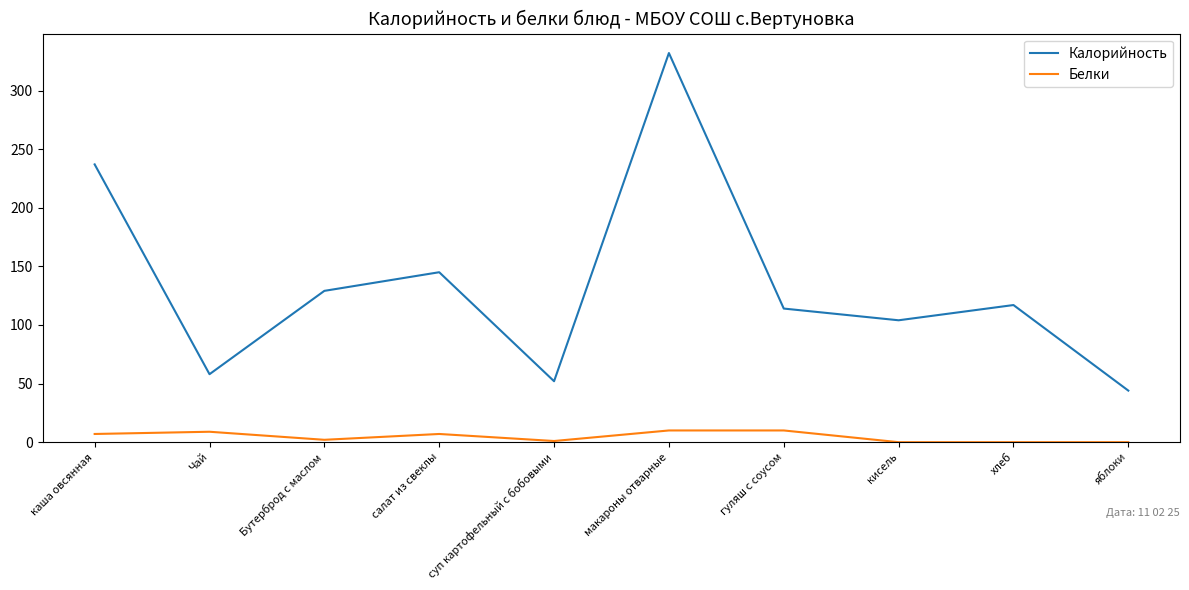

How many interior local peaks does the Калорийность series have?

3